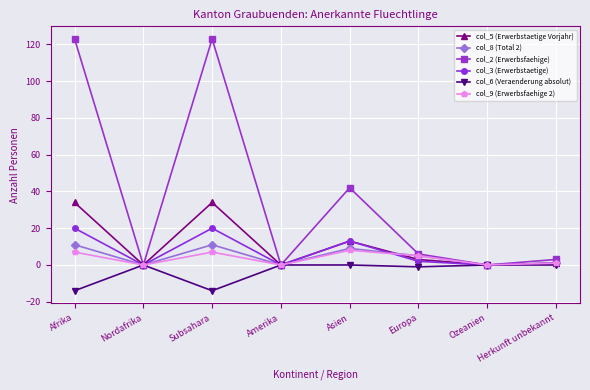

The value of col_9 (Erwerbsfaehige 2) at Europa is 5. True or false?

True